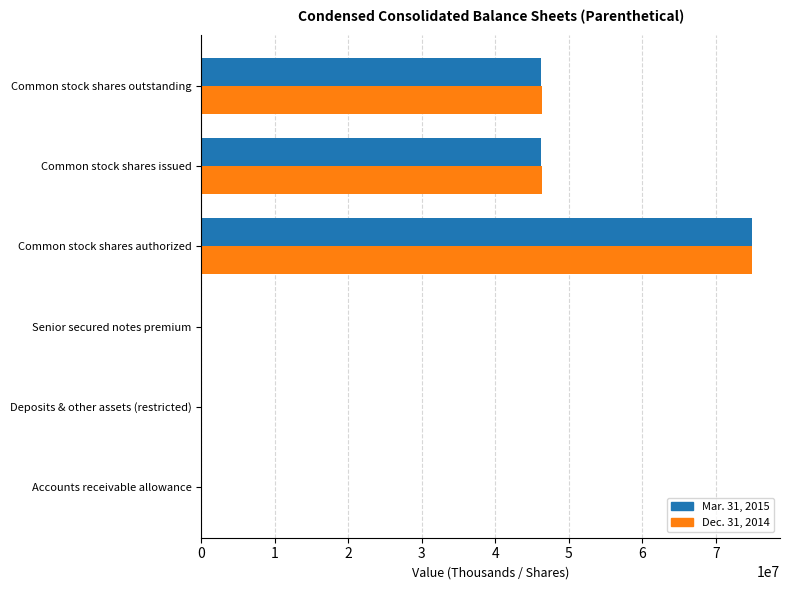

What are all the series names shown in the legend?

Mar. 31, 2015, Dec. 31, 2014